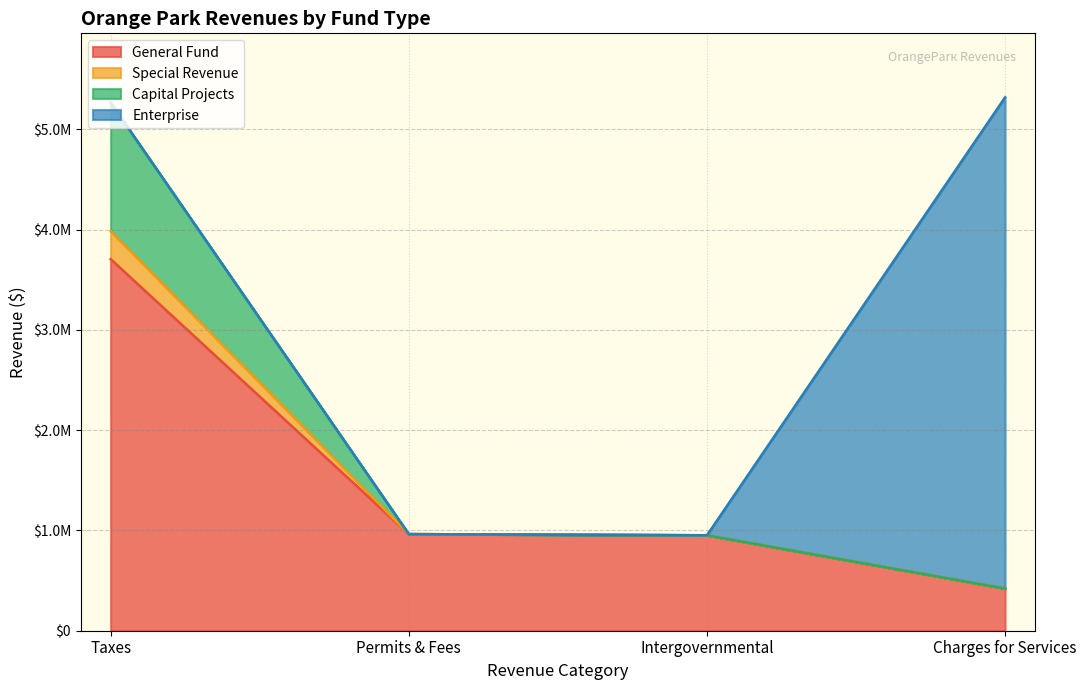

Does the chart have visible grid lines?

Yes